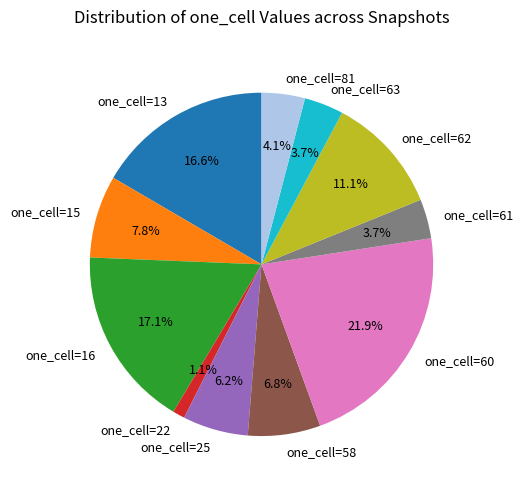

To the nearest percent, what is the difference between the largest and smallest slice percentages?

21%